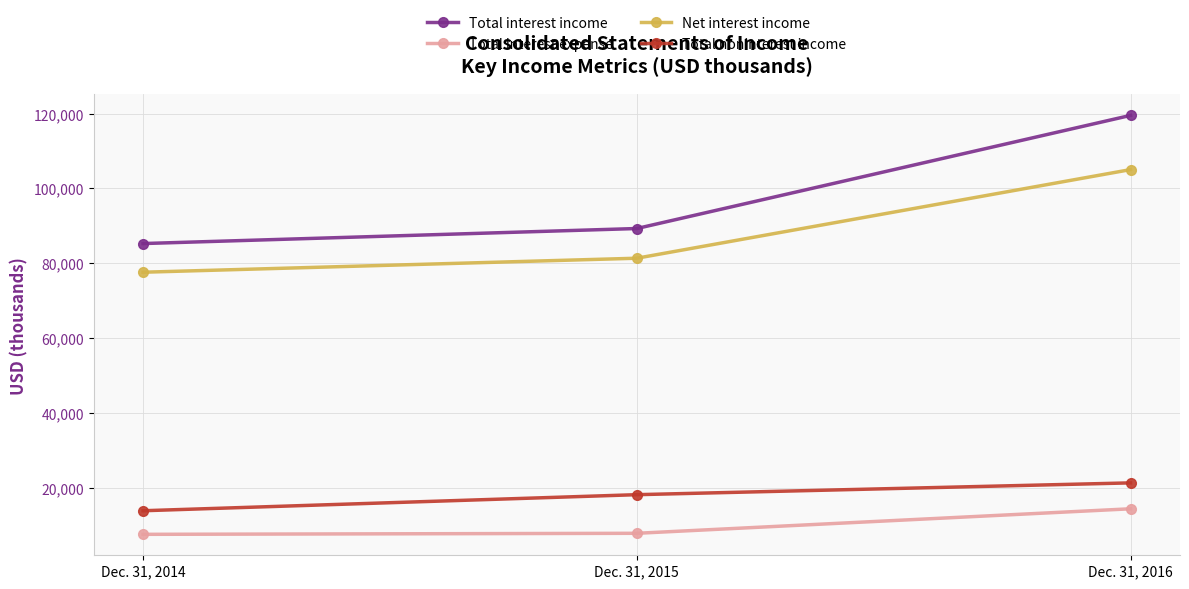

How many distinct data groups are displayed?

4